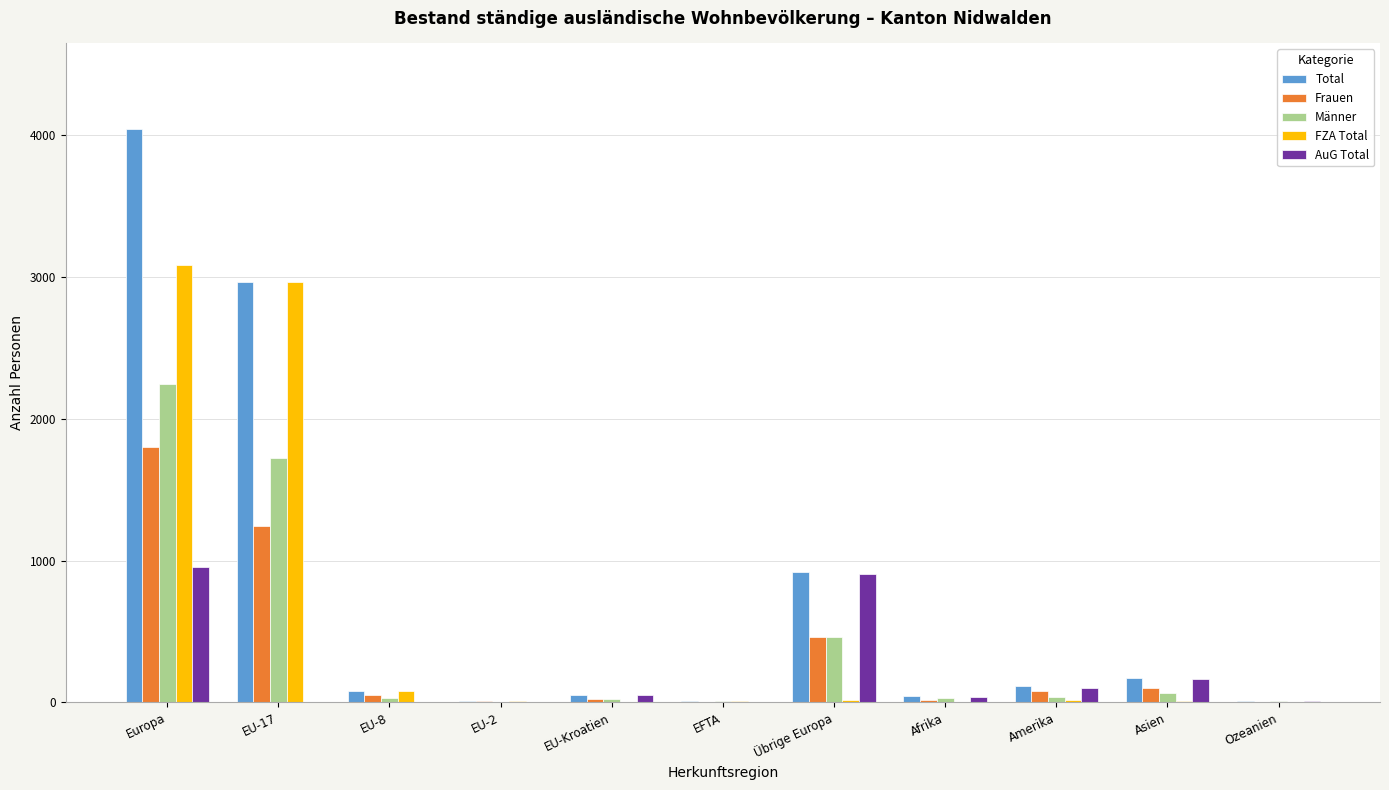

Is the value of AuG Total at EFTA greater than the value of Männer at Asien?

No